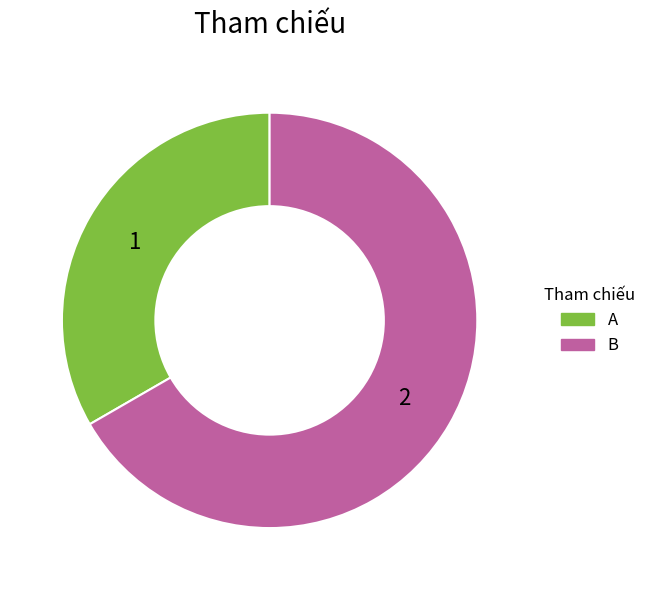

Is the sum of B and A greater than half?

Yes